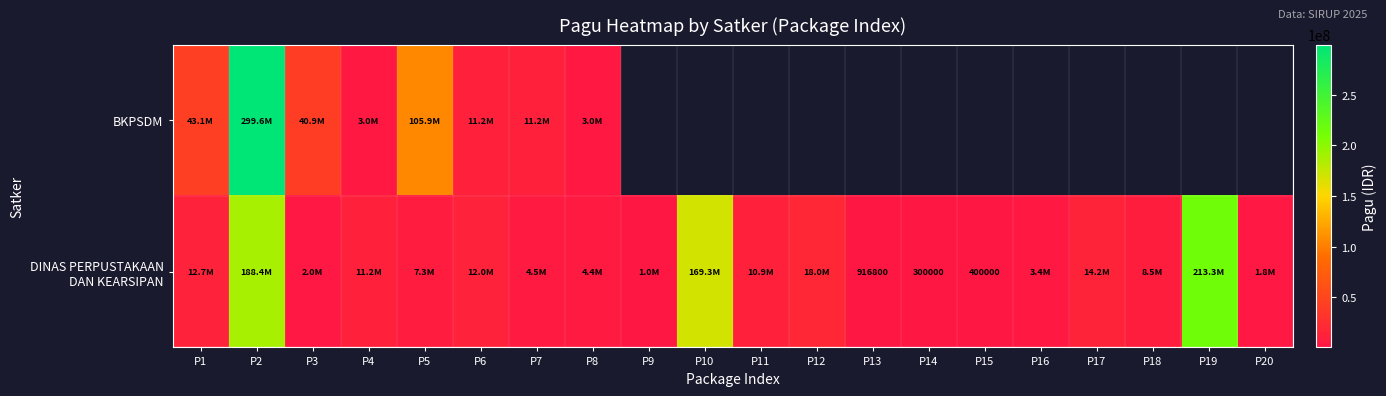

What is the maximum value for DINAS PERPUSTAKAAN DAN KEARSIPAN?

213312000.0